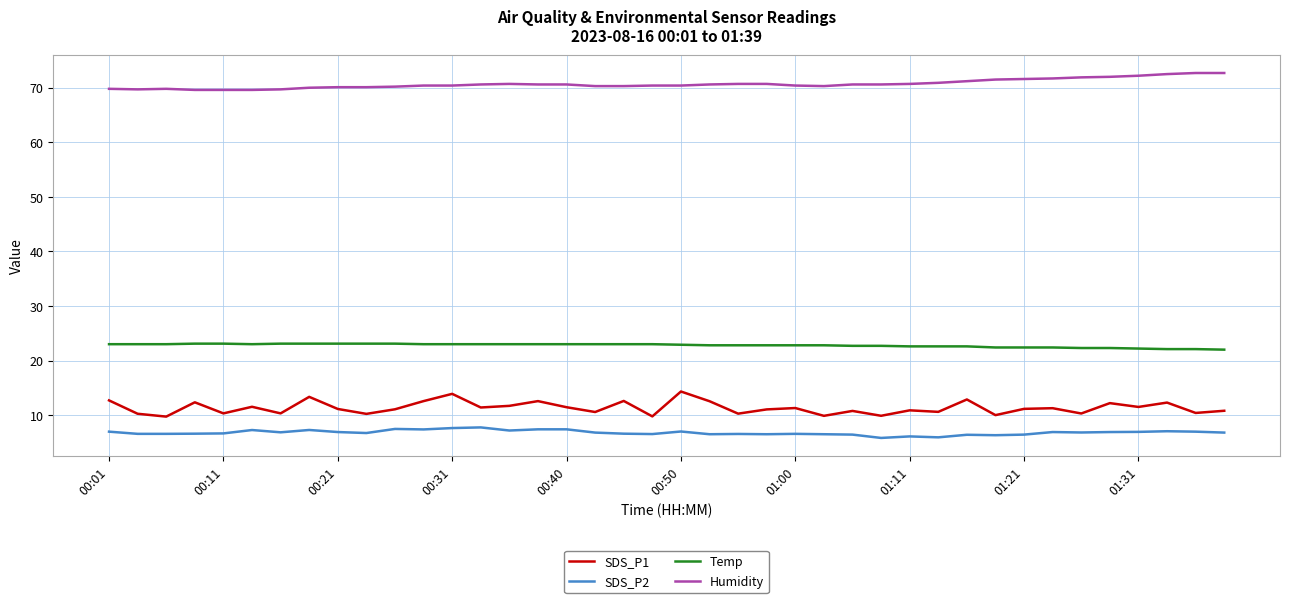

What is the difference between the maximum and minimum values in the Humidity series?

3.1